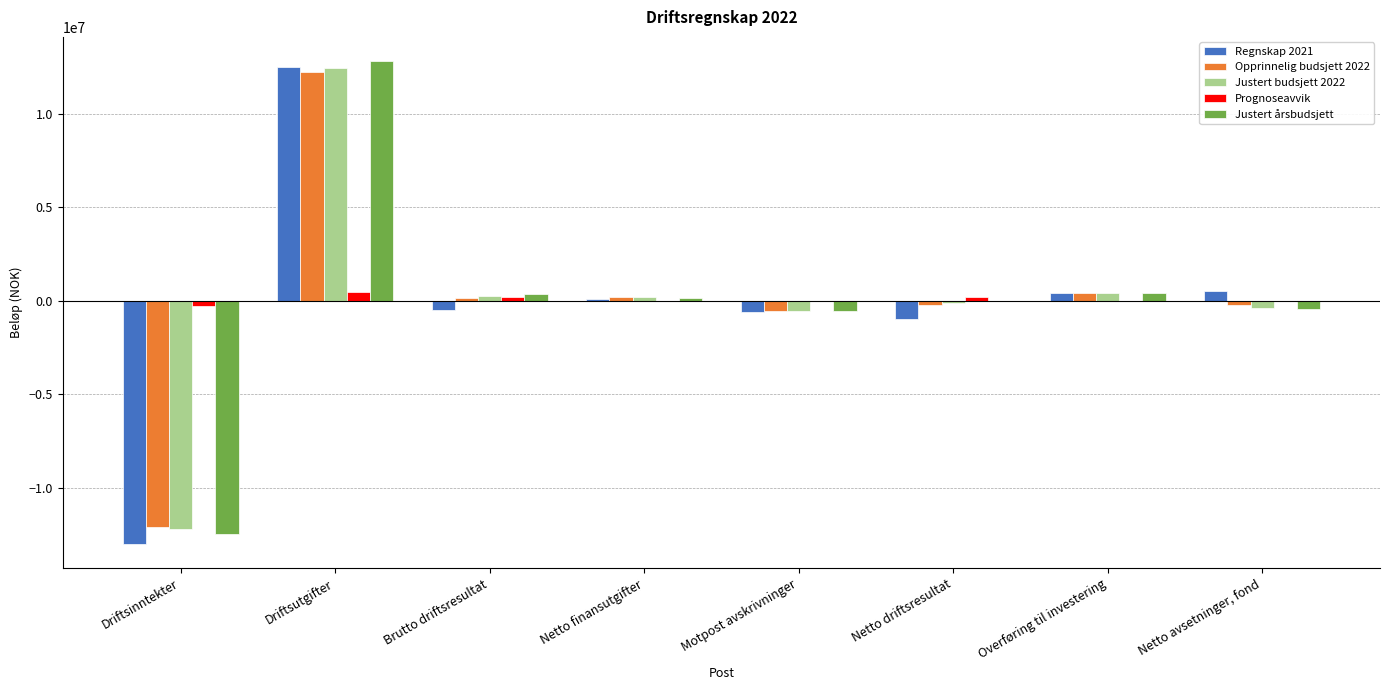

What value does the Justert årsbudsjett series have at Netto driftsresultat, to the nearest 50?

-15450